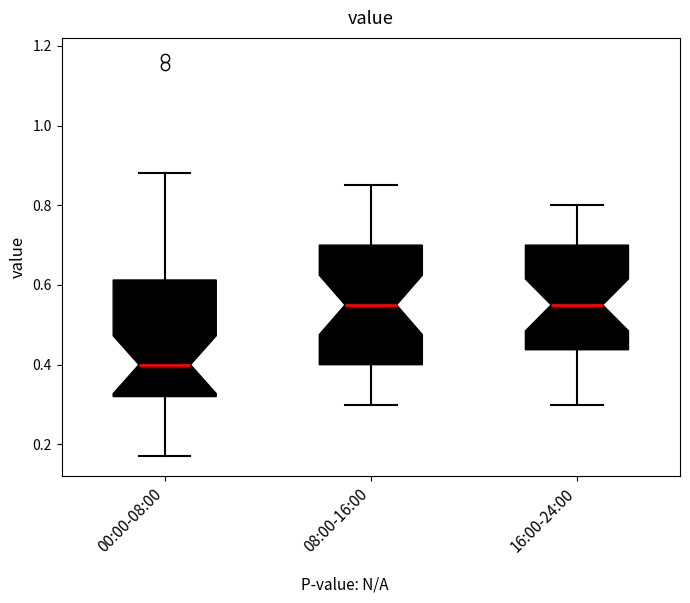

Reading left to right, transcribe this box plot: for each box, give where its median line is, the range the box spans, and where its two whiskers end, as read against the y-axis. The values are not printed on the chart, so give them approximately, as read against the axis.

00:00-08:00: median 0.40, box 0.32 to 0.62, whiskers 0.18 to 0.88
08:00-16:00: median 0.56, box 0.40 to 0.70, whiskers 0.30 to 0.86
16:00-24:00: median 0.56, box 0.44 to 0.70, whiskers 0.30 to 0.80